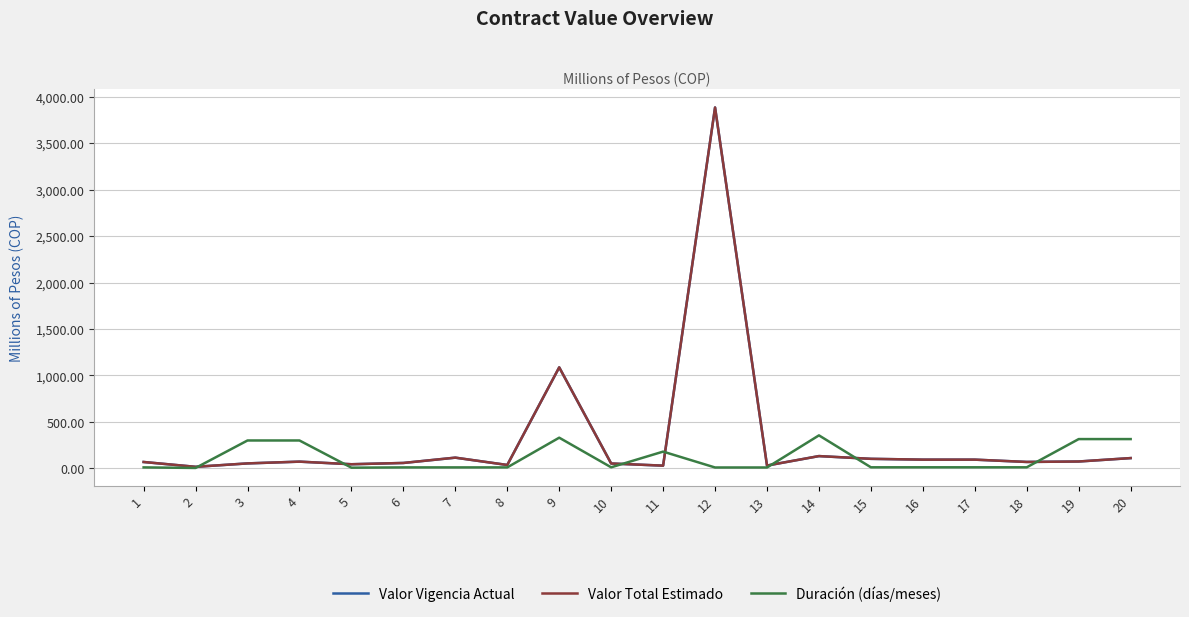

How many lines are shown in the chart?

3